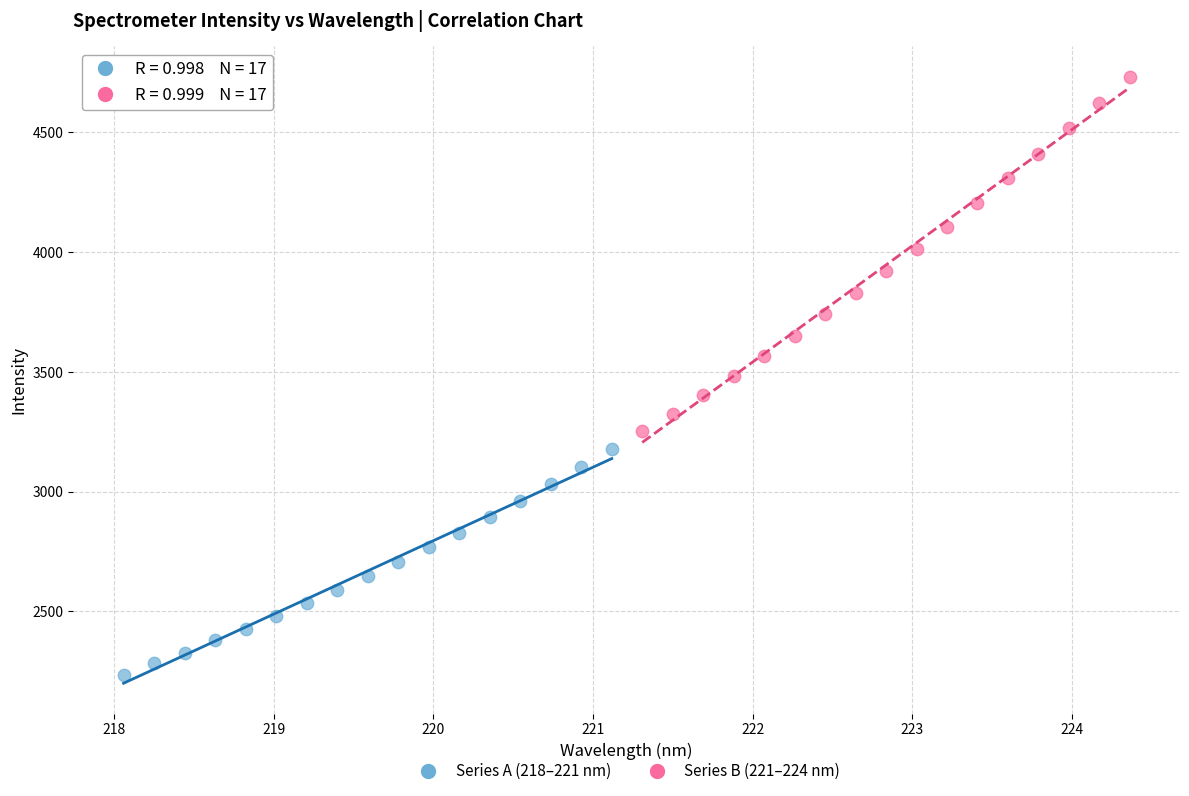

Which series contains the lowest Y value?

Series A (218–221 nm)